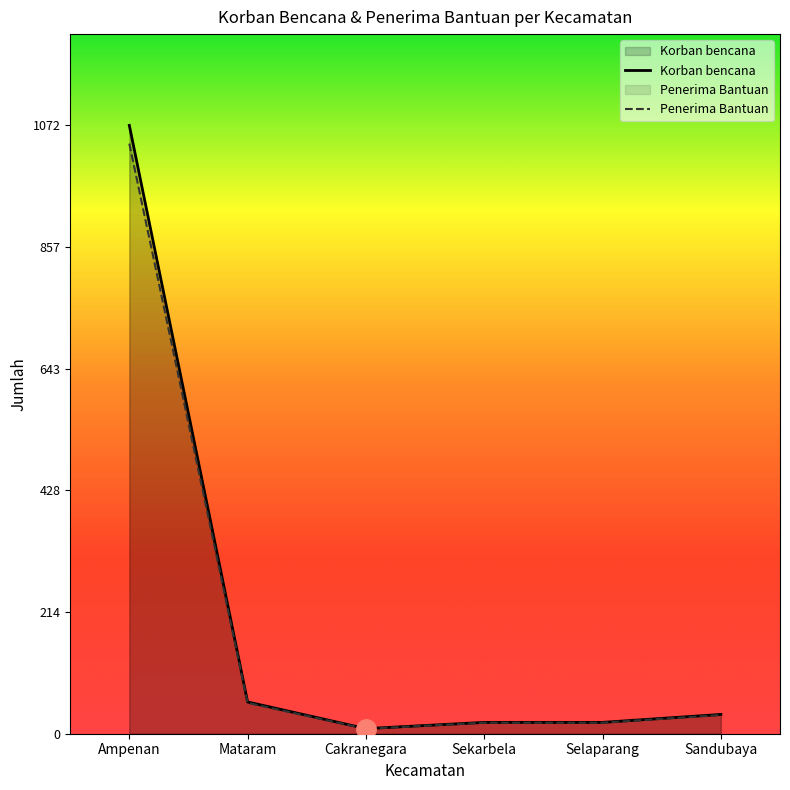

At which label is Korban bencana closest to 540?

Mataram